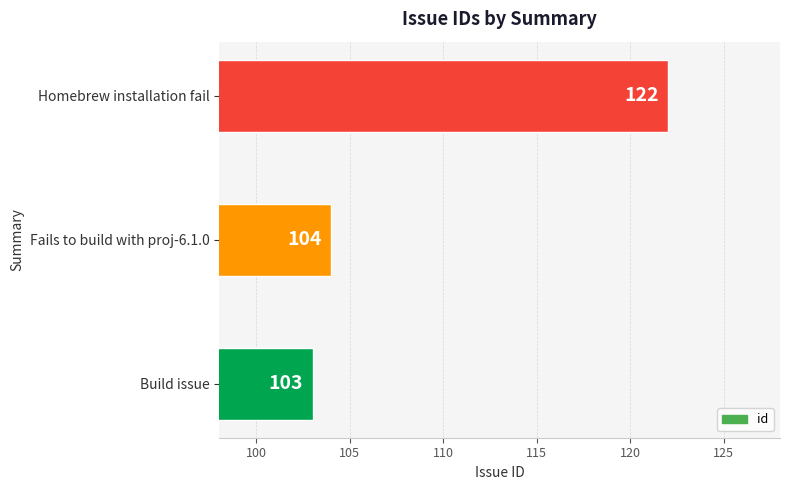

Does the chart contain stacked bars?

No